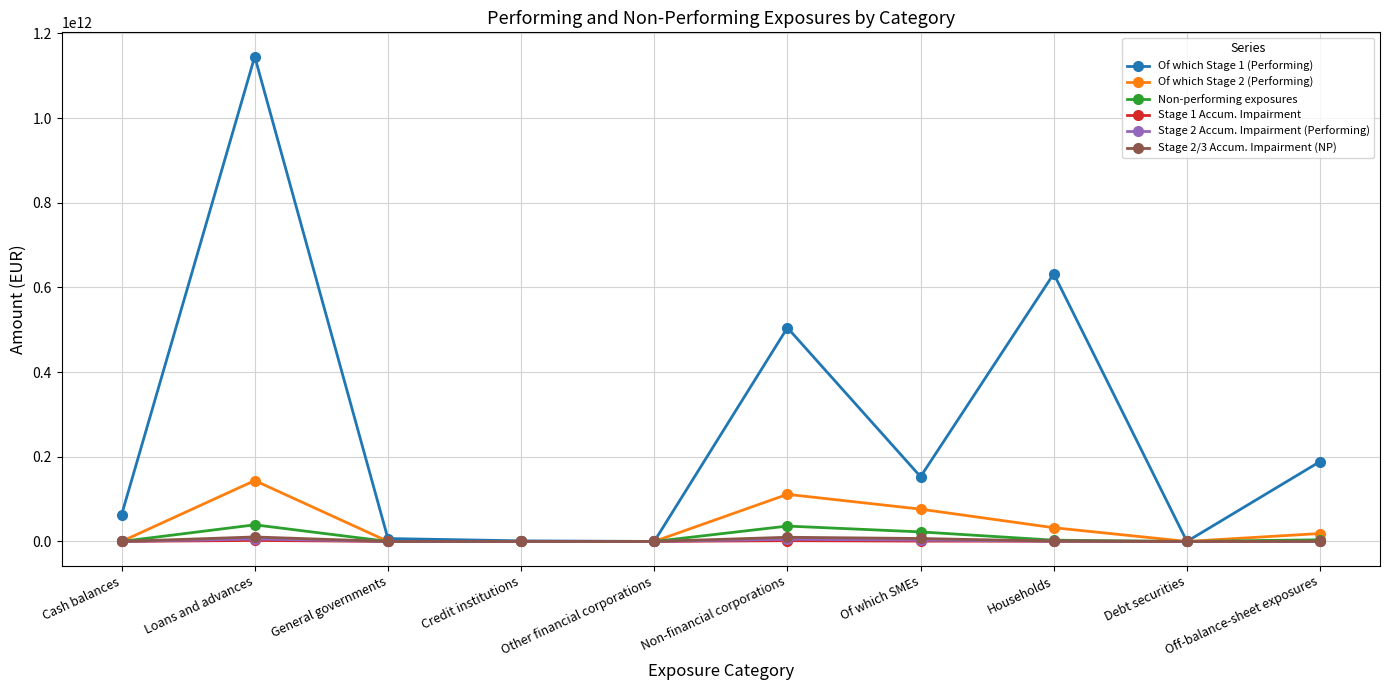

Between Cash balances and General governments, which series saw the biggest shift?

Of which Stage 1 (Performing)